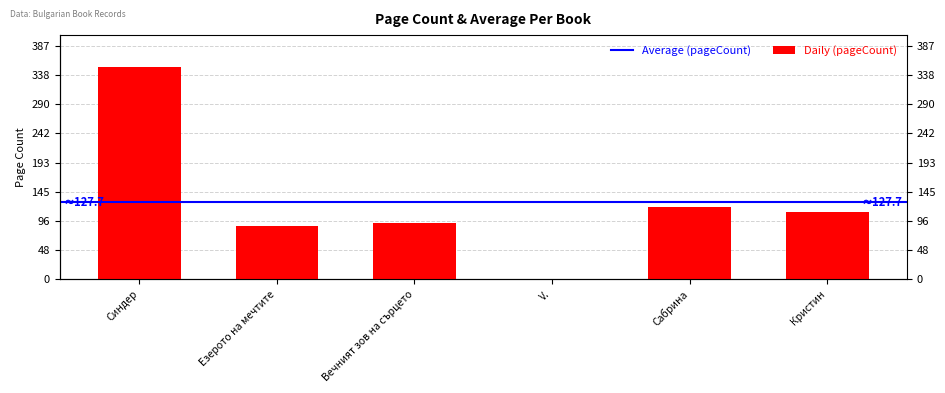

List the labels in order of value, smallest first.

V., Езерото на мечтите, Вечният зов на сърцето, Кристин, Сабрина, Синдер